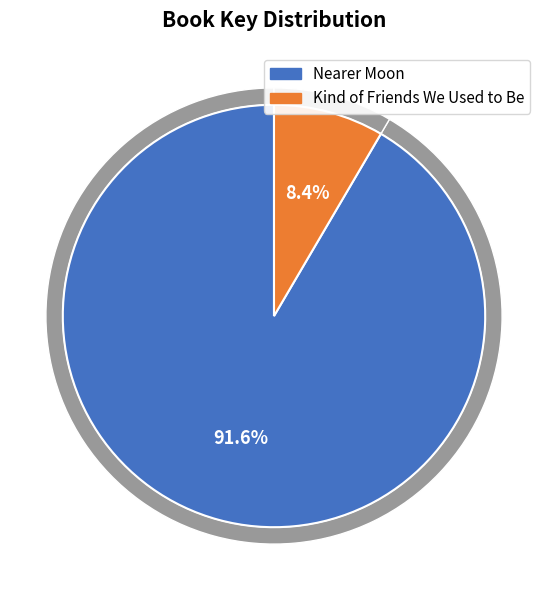

True or false: Nearer Moon accounts for 81% of the total.

False